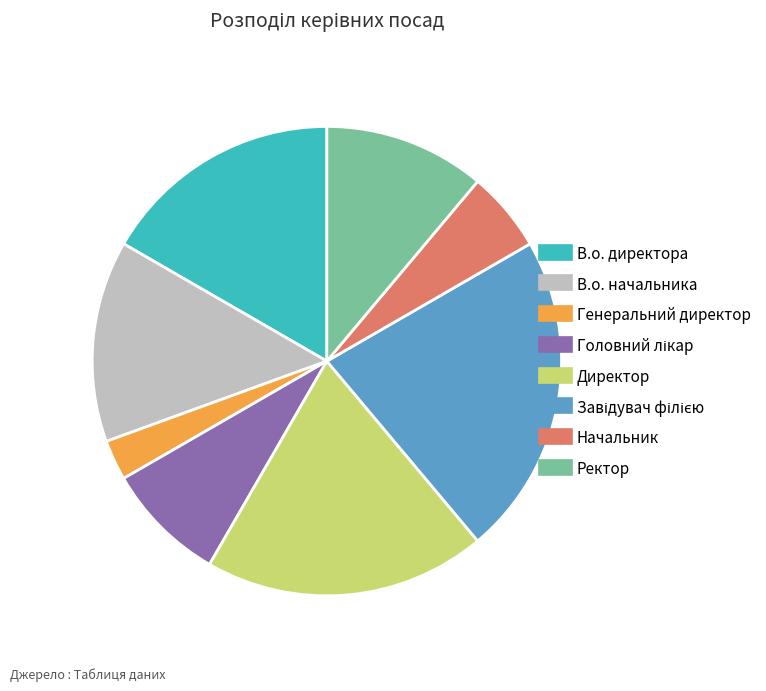

Combined, do Начальник and Генеральний директор account for over 50%?

No